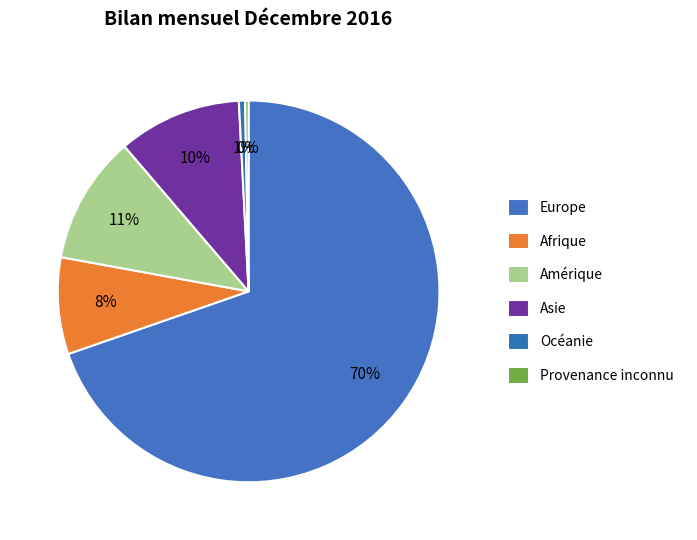

The Afrique slice represents 8% of the pie. True or false?

True